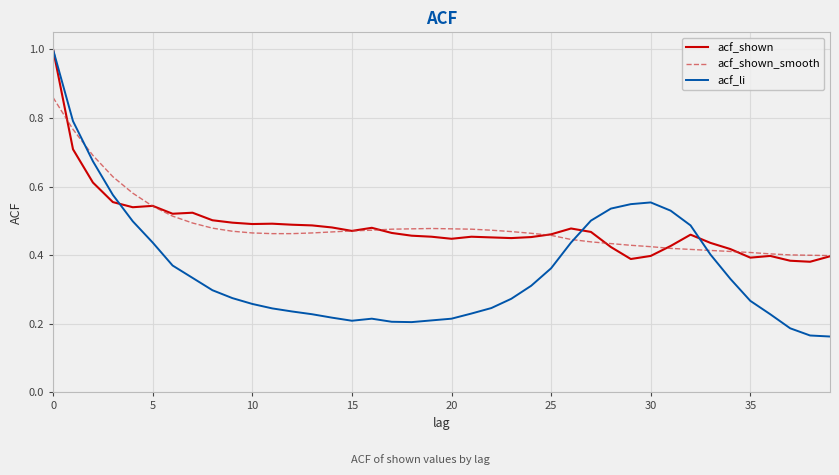

Which series has the widest spread of values?

acf_li